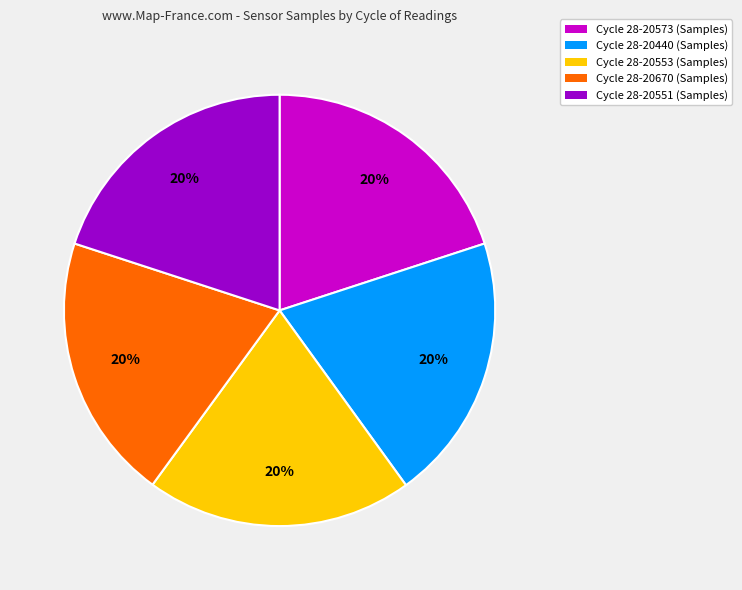

Approximately how many times larger is the value at Cycle 28-20440 (Samples) compared to Cycle 28-20573 (Samples)?

1.0